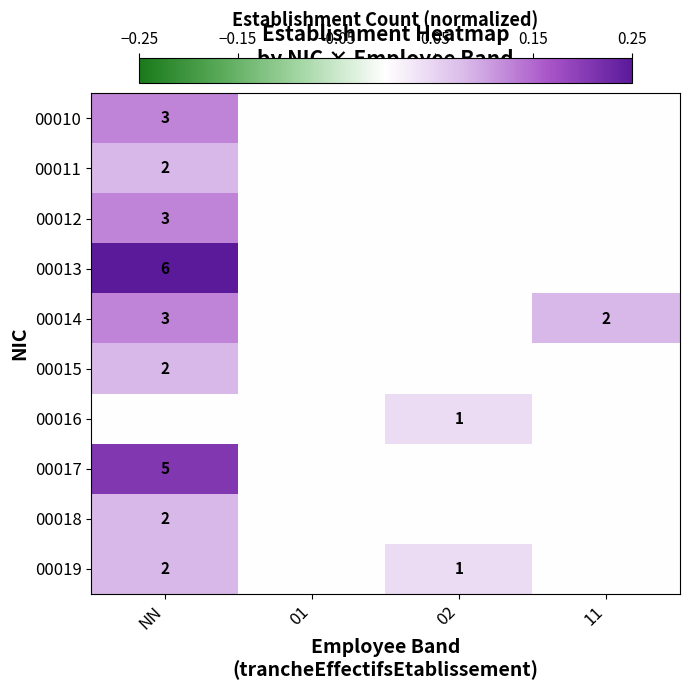

Is it true that 00015 equals 3 at NN?

False